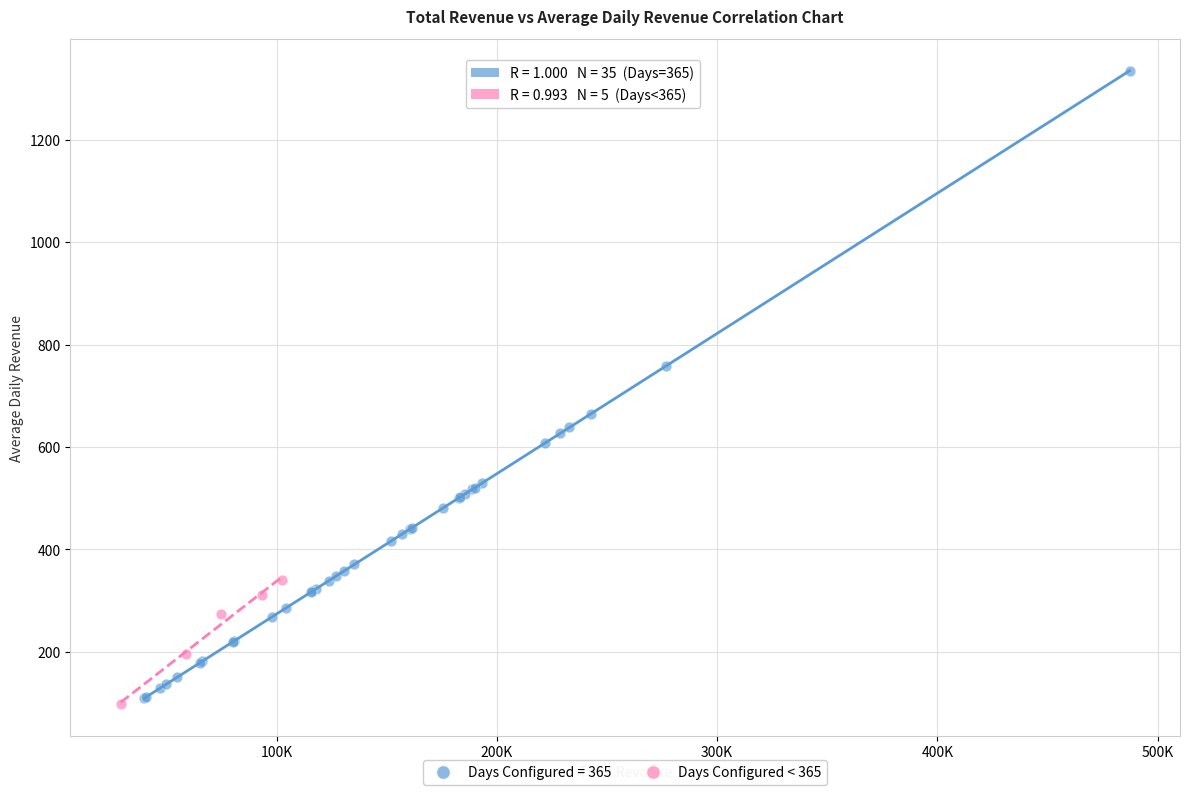

Which series reaches the maximum Y coordinate?

Days Configured = 365